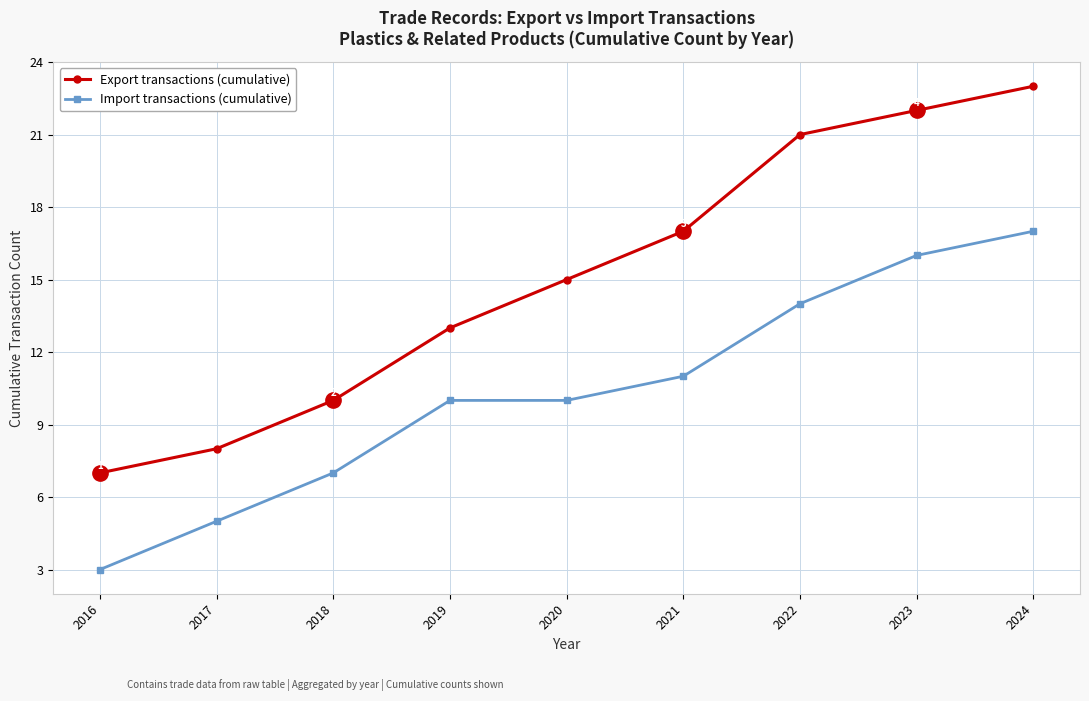

True or false: Export transactions (cumulative) has more than 1 points higher than both neighbors.

False